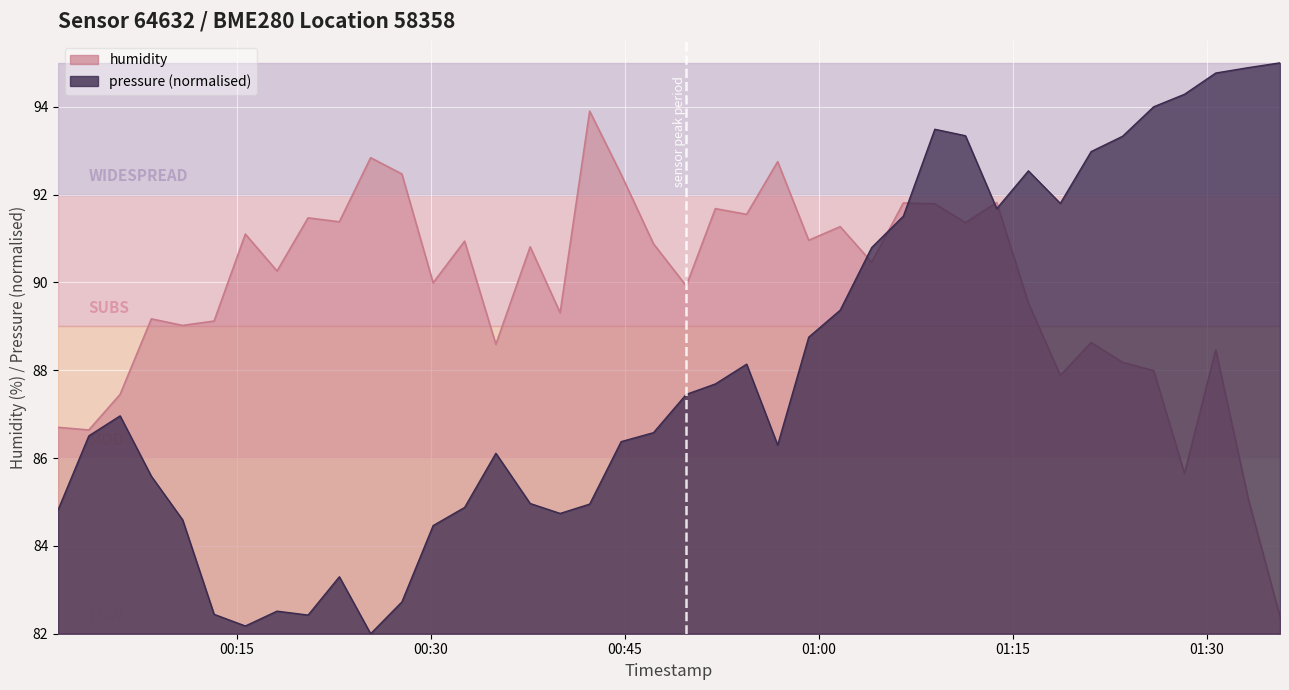

How many times do humidity and pressure cross each other?

5